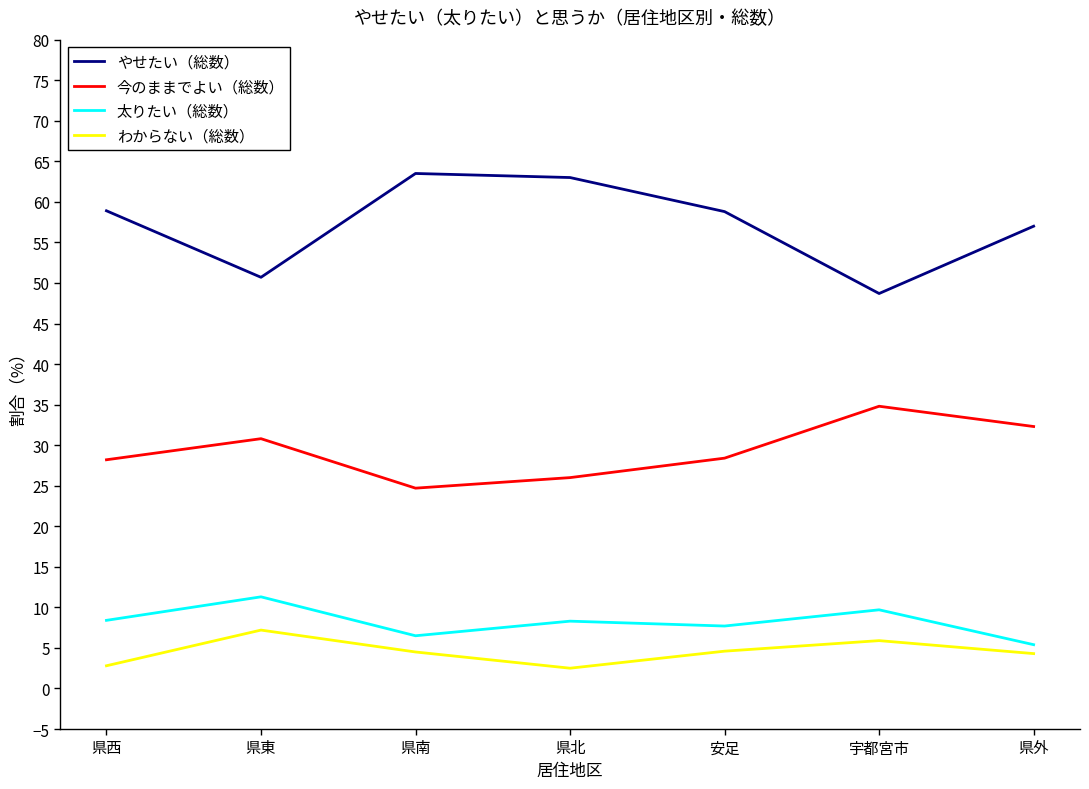

Rank the series by their maximum value, from highest to lowest.

やせたい（総数）, 今のままでよい（総数）, 太りたい（総数）, わからない（総数）